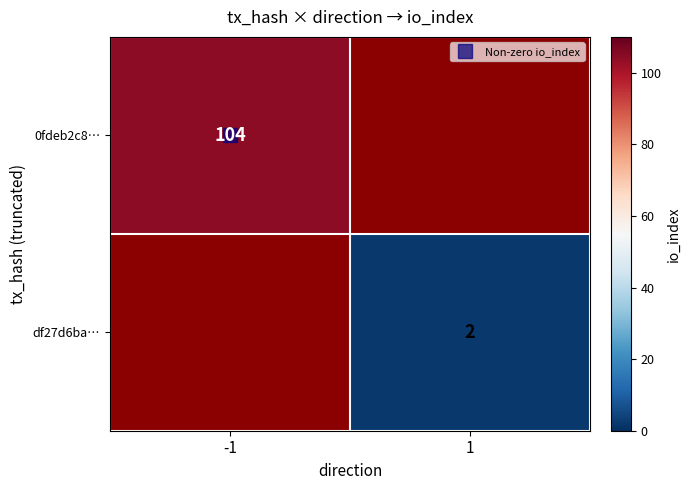

Which has a higher value, 1 or -1?

-1